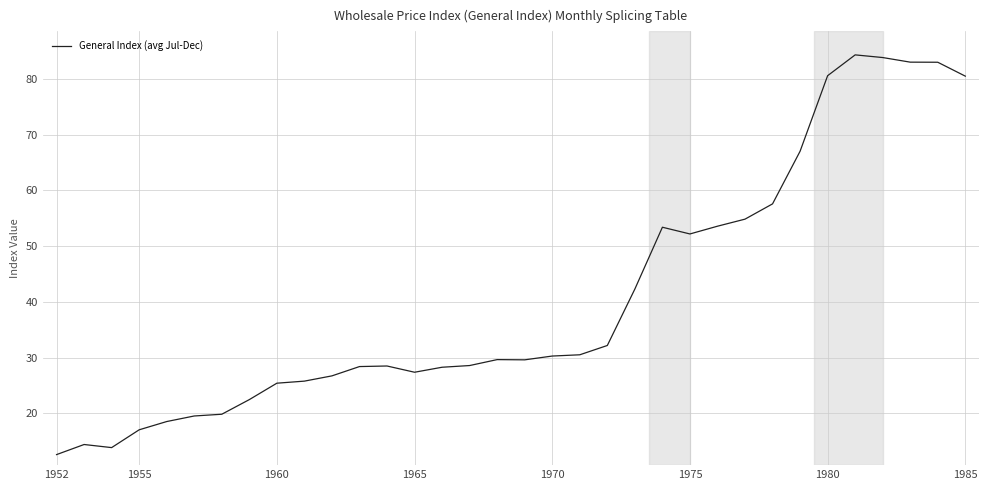

What is the greatest value displayed?

84.3